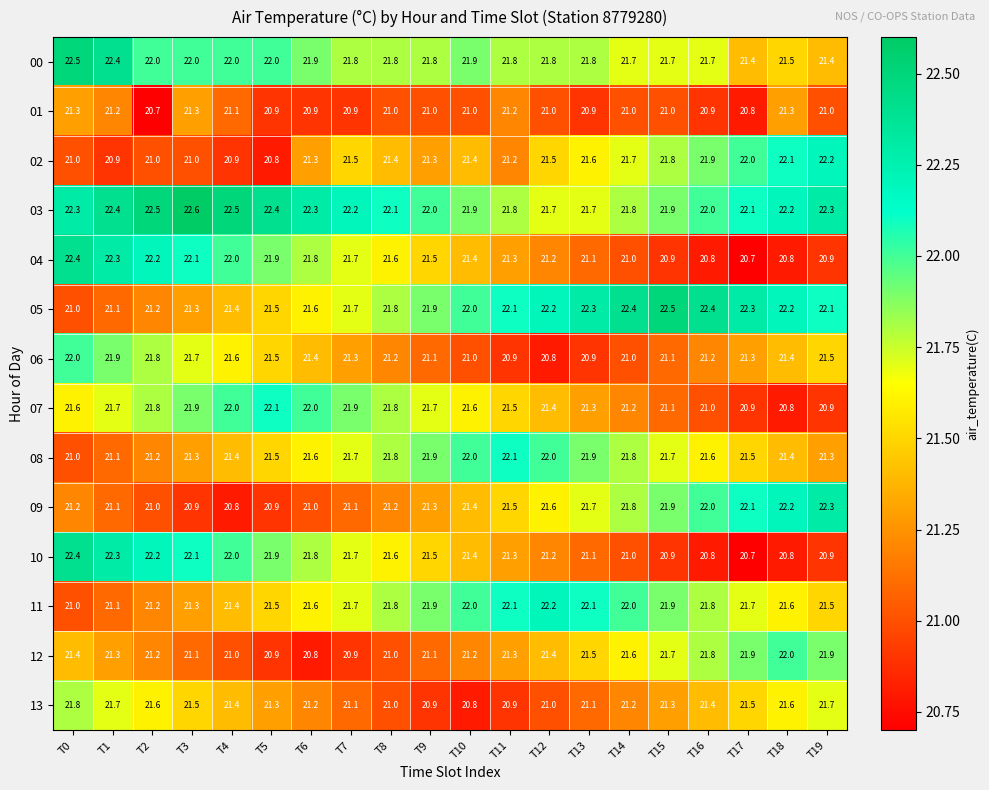

The value of 04 at T13 is 32.4. True or false?

False